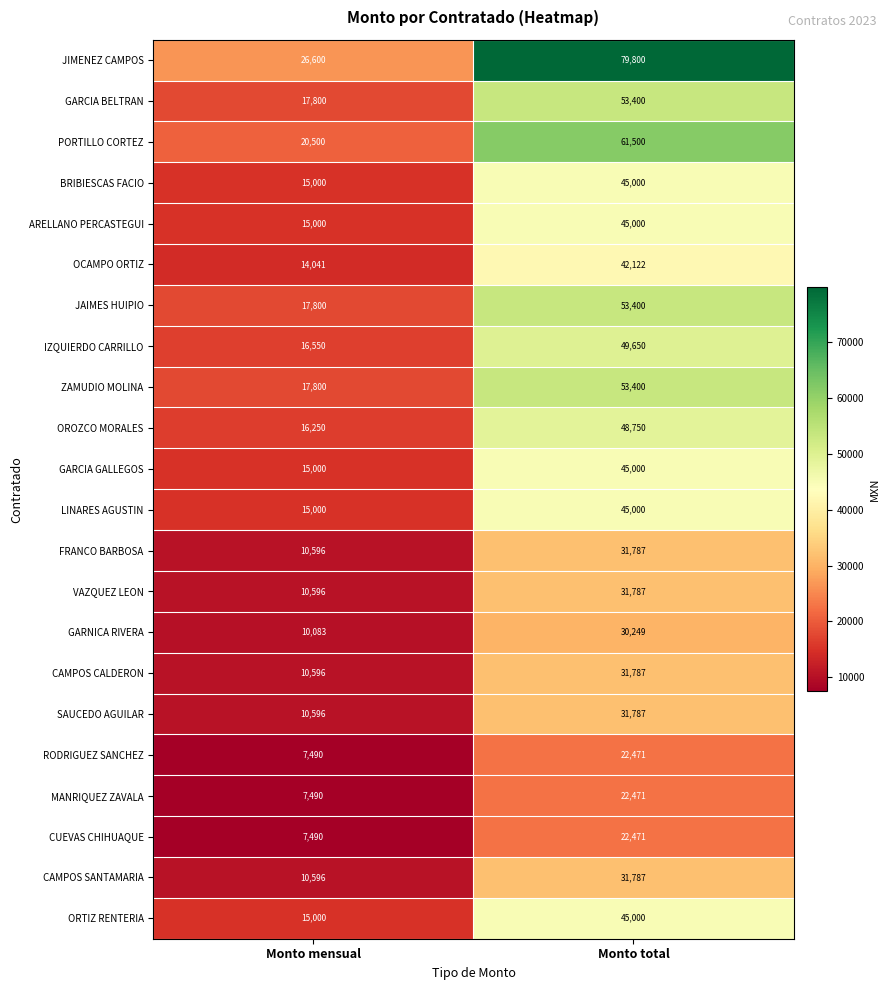

What is the difference between the maximum and minimum values in the PORTILLO CORTEZ series?

41000